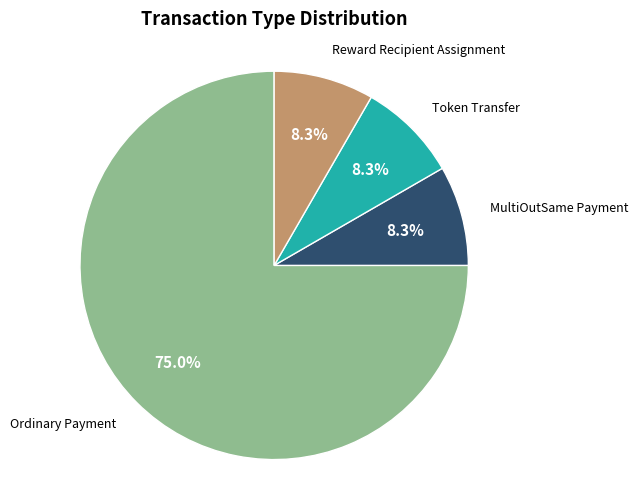

How many slices are in this pie chart?

4